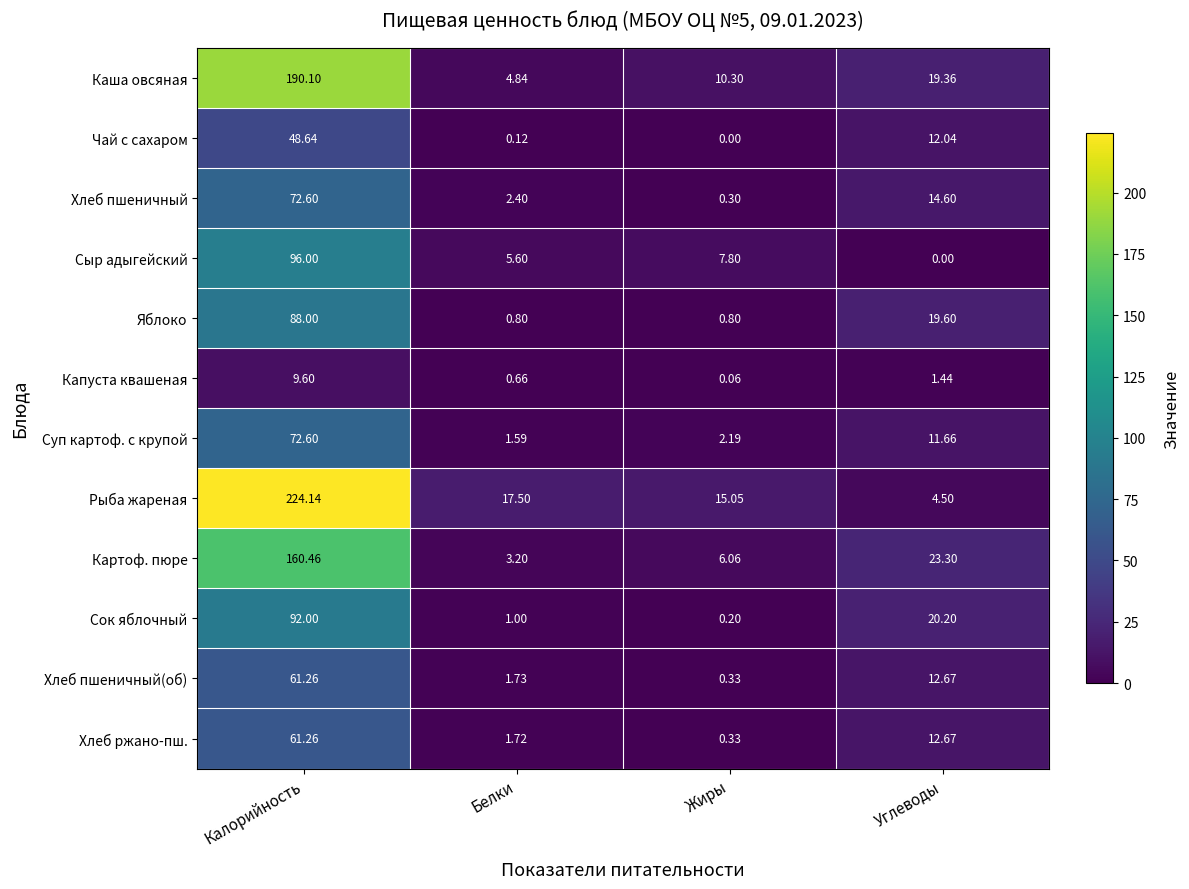

Which series has the largest total across all categories?

Рыба жареная